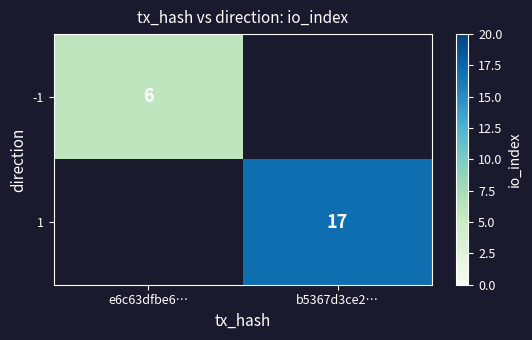

Is the value of 1 at b5367d3ce2… greater than the value of -1 at e6c63dfbe6…?

Yes